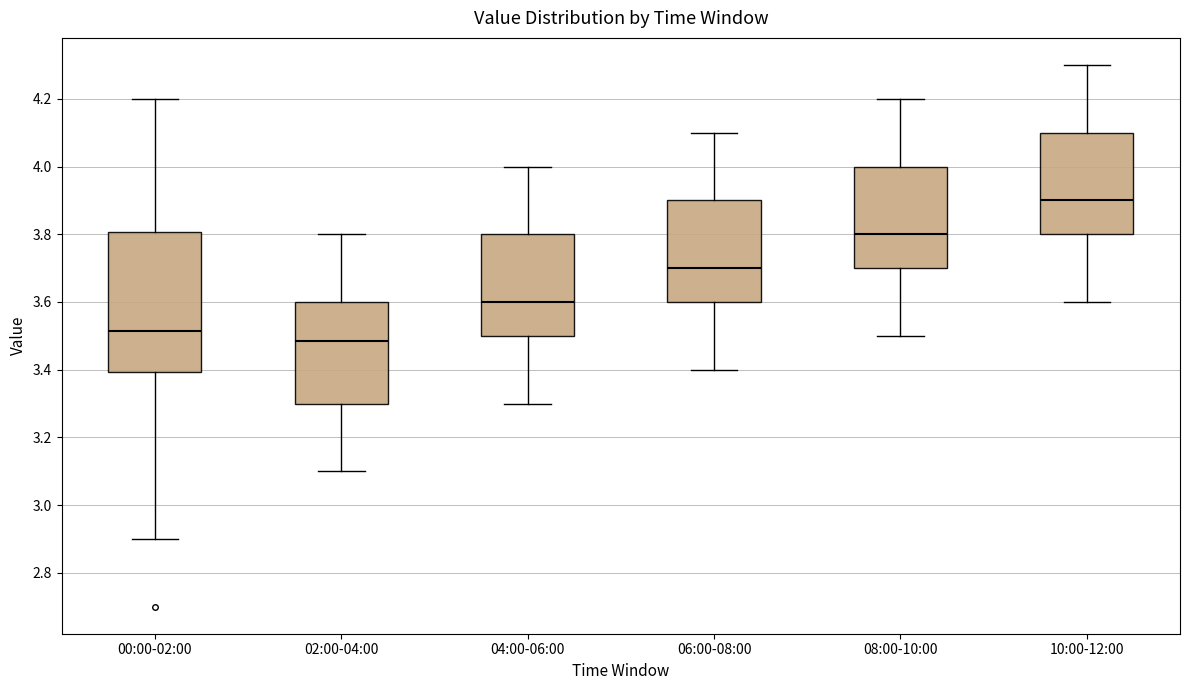

Which box's median line is the highest?

10:00-12:00